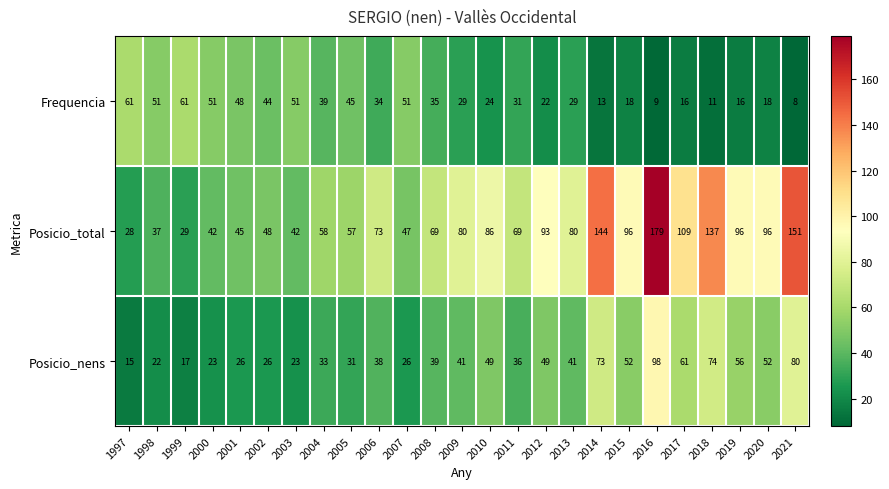

What is the highest value of the Posicio_nens series?

98